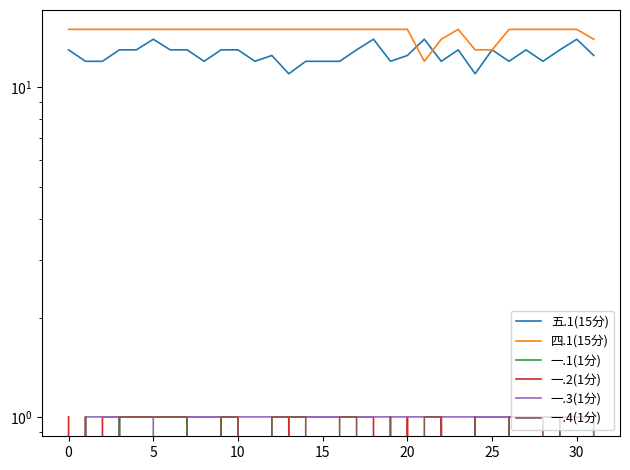

At how many categories does at least one series exceed 6?

32